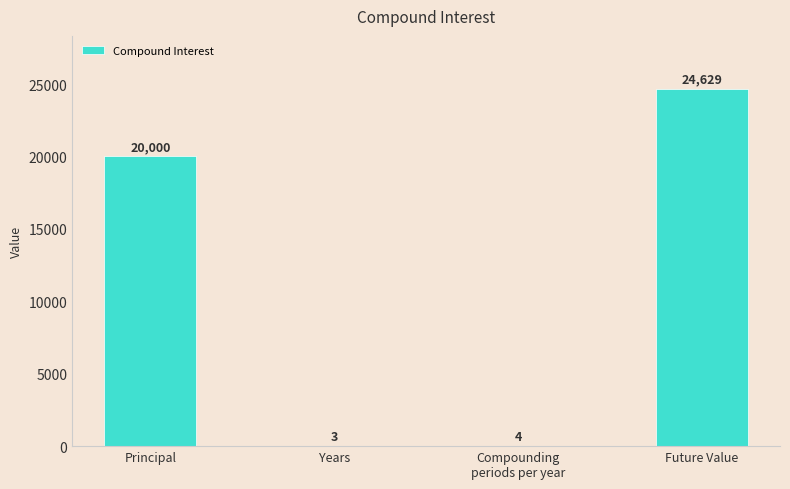

The value at Principal is 12498.5. True or false?

False